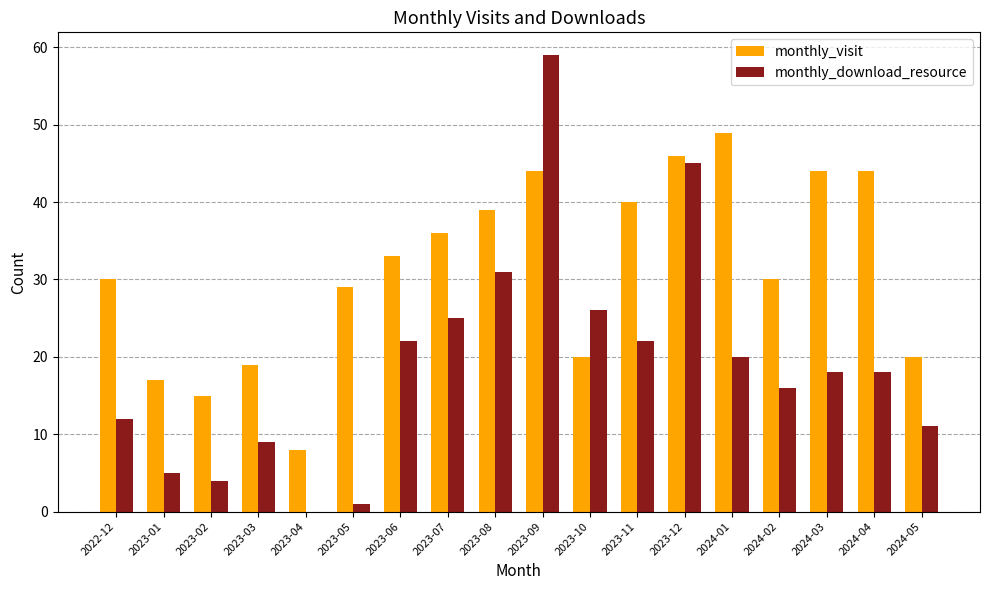

What is the sum of all monthly_download_resource values?

344